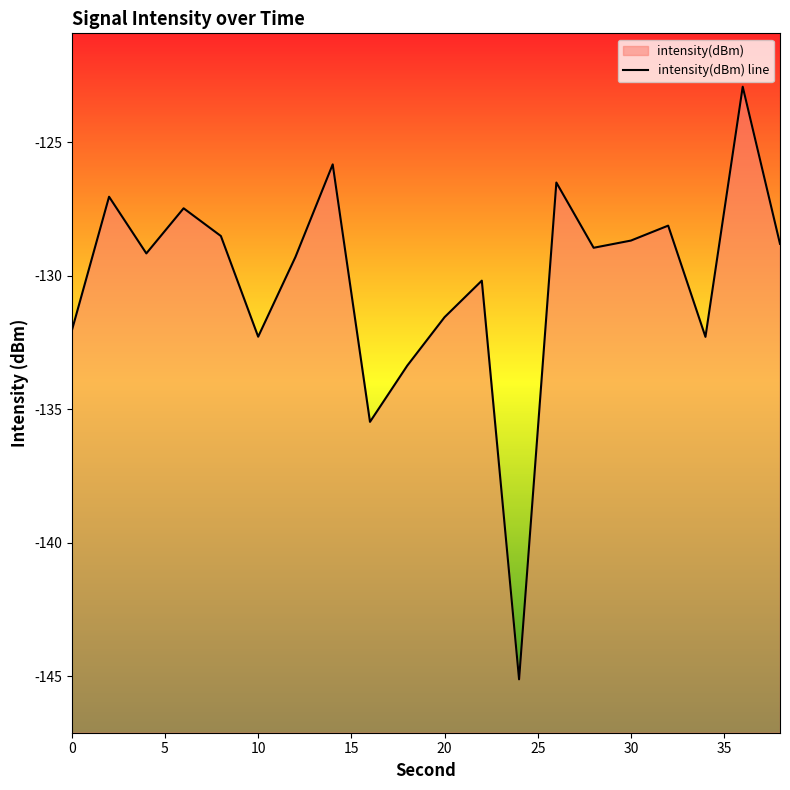

What is the difference between the maximum and minimum values?

22.2